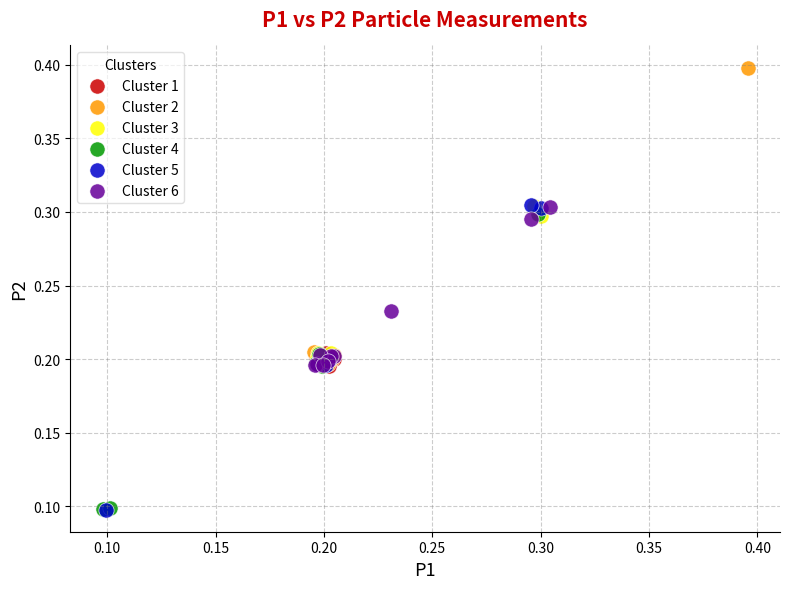

Which series reaches the maximum Y coordinate?

Cluster 2